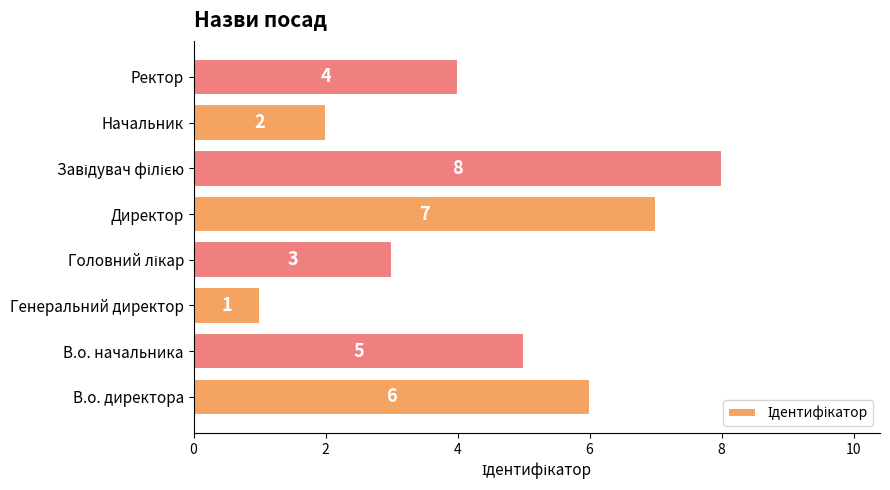

What is the sum of all values?

36